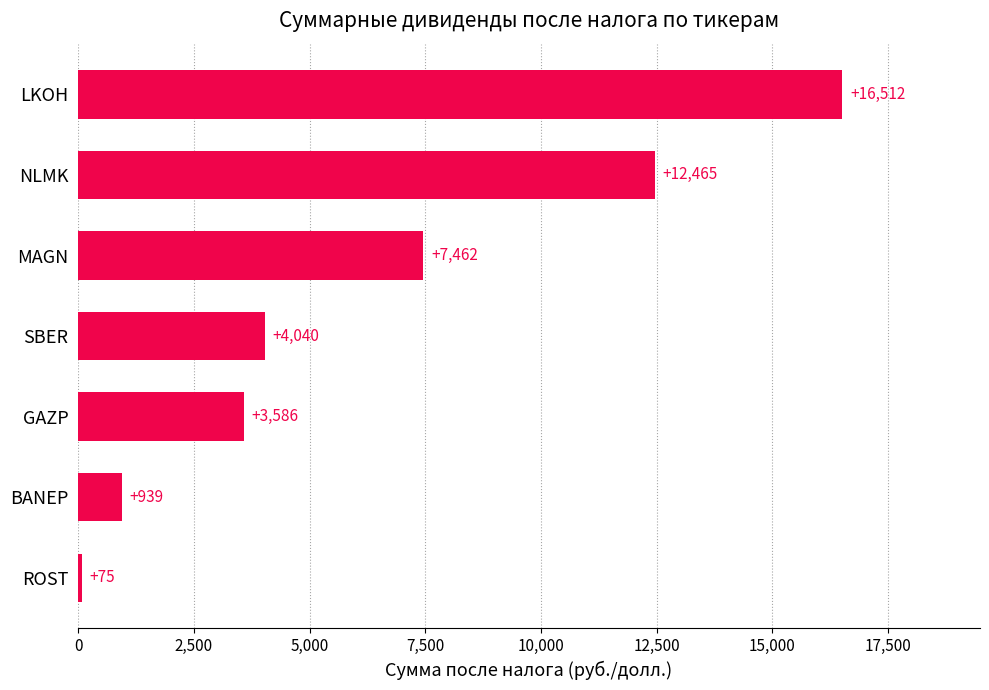

How many values are below 4040?

3